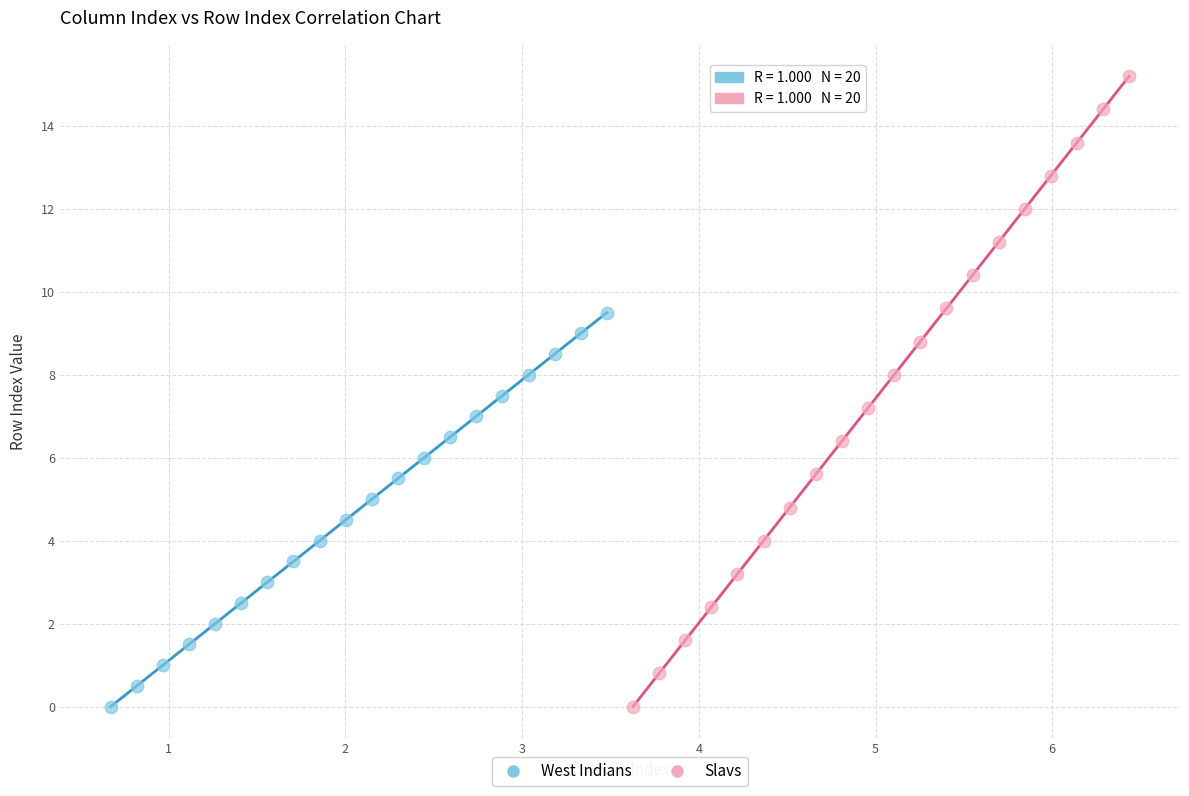

Which series has the largest Y range (max minus min)?

Slavs